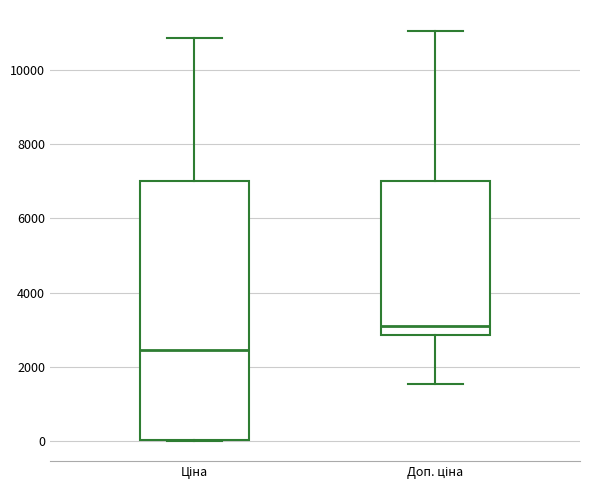

Which box's median line is the lowest?

Ціна